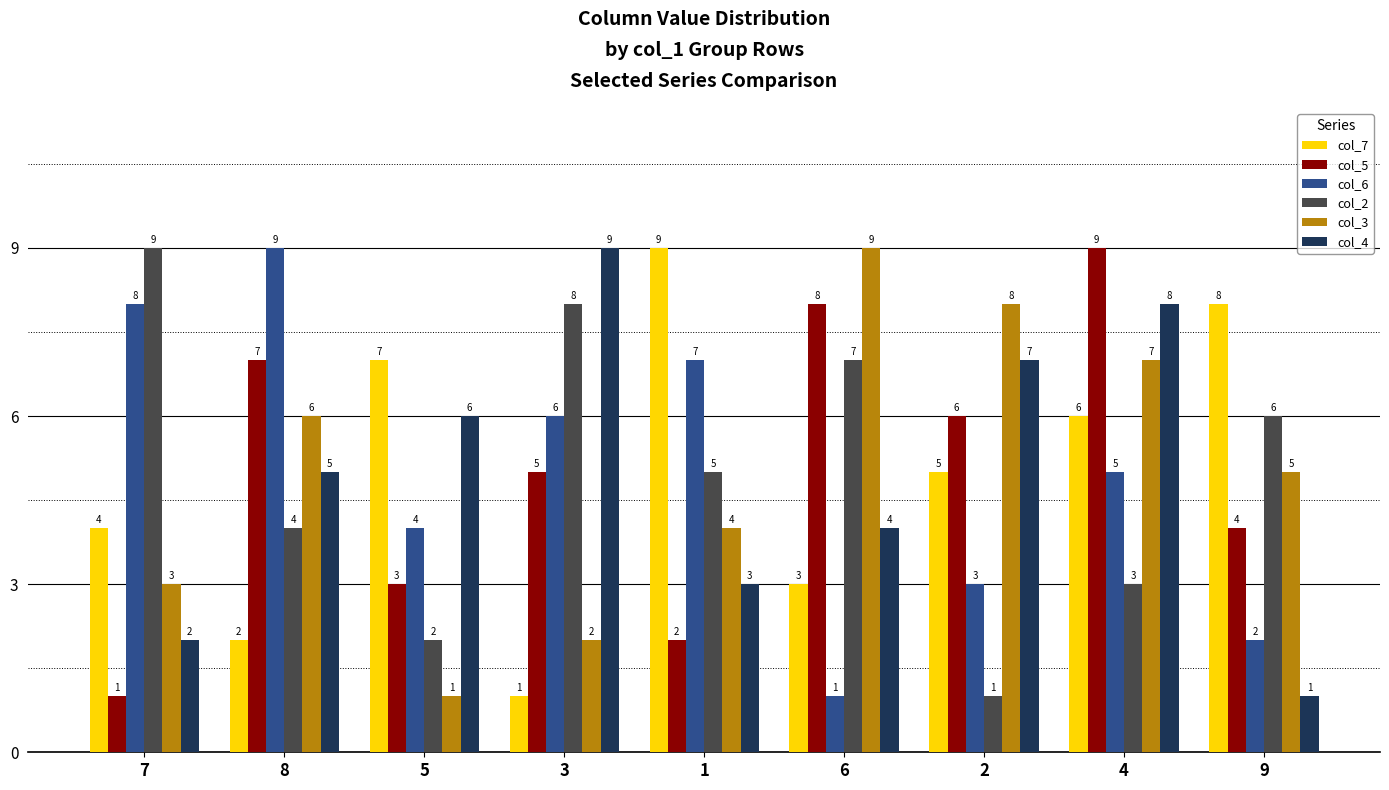

How many data points in col_3 are less than 5?

4